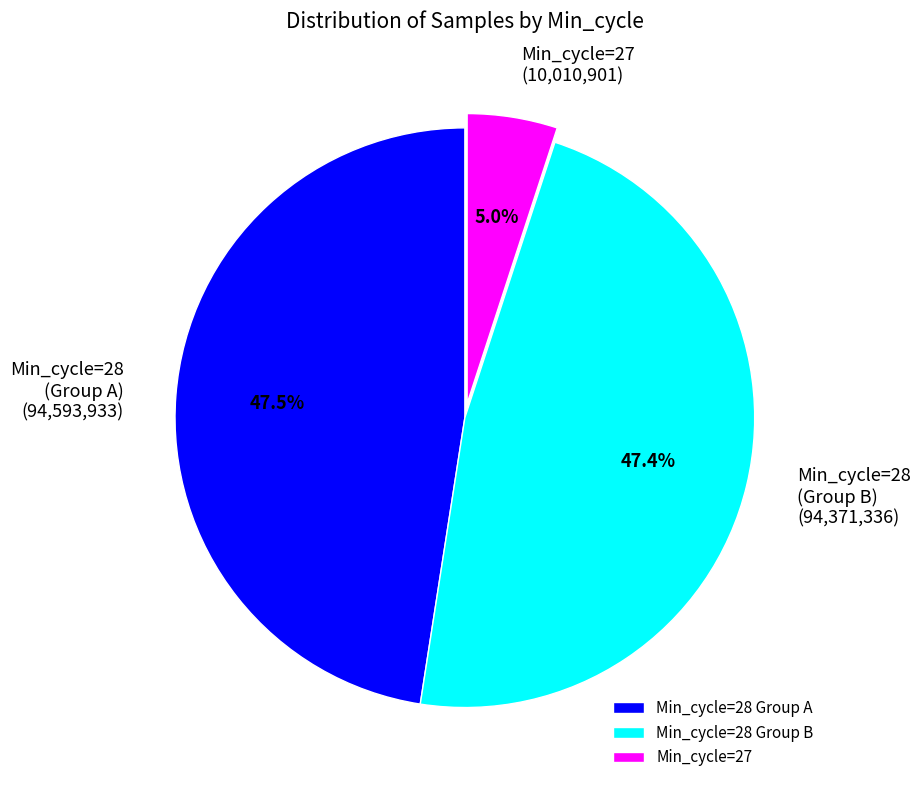

How many segments does this pie chart have?

3